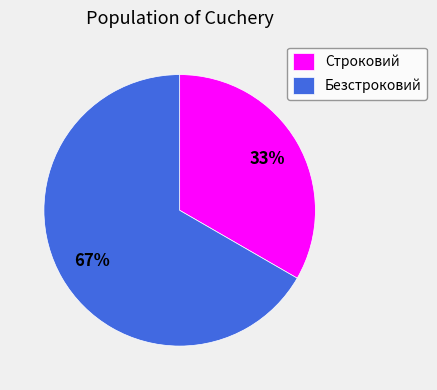

Approximately how many times larger is the value at Безстроковий compared to Строковий?

2.0